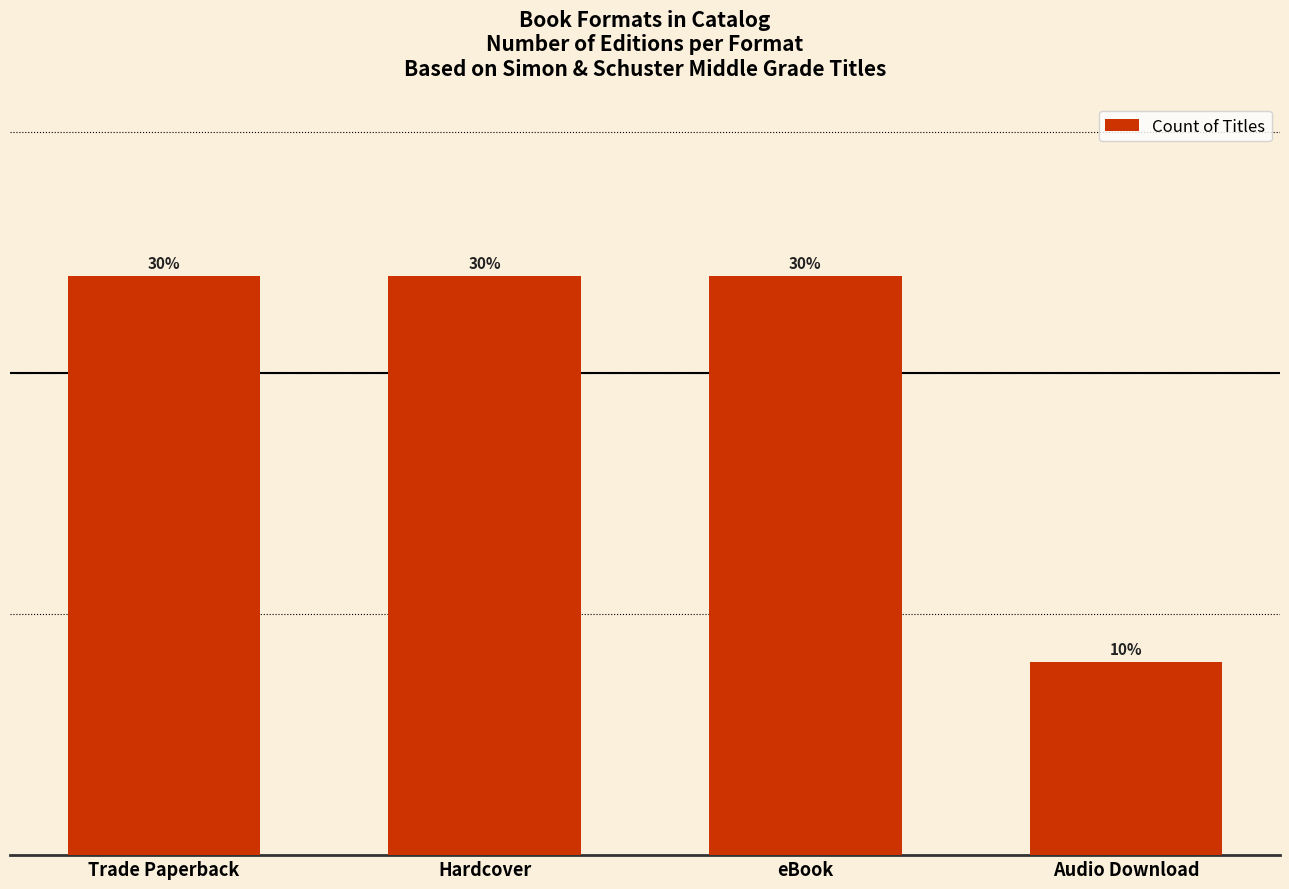

Does the chart contain any negative values?

No